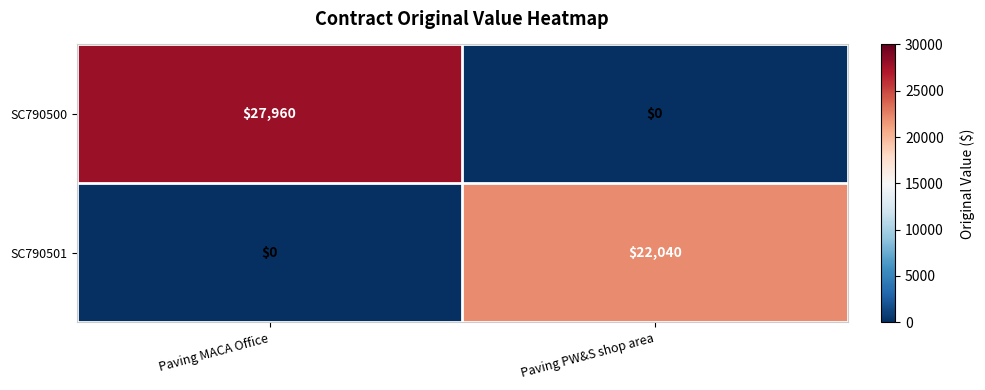

Reading left to right, transcribe all the data shown in this chart.

SC790500: Paving MACA Office=27960	Paving PW&S shop area=0
SC790501: Paving MACA Office=0	Paving PW&S shop area=22040